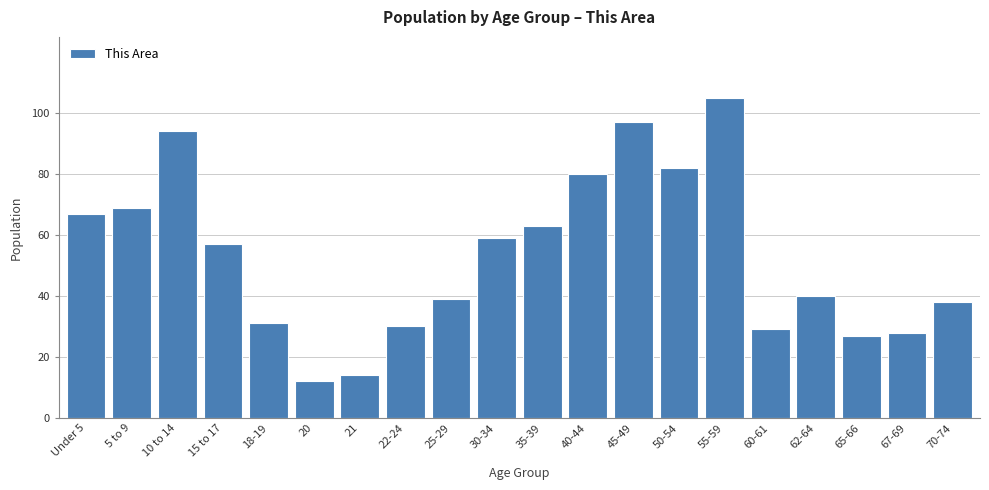

Reading left to right, what are all the values shown in this chart?

67	69	94	57	31	12	14	30	39	59	63	80	97	82	105	29	40	27	28	38